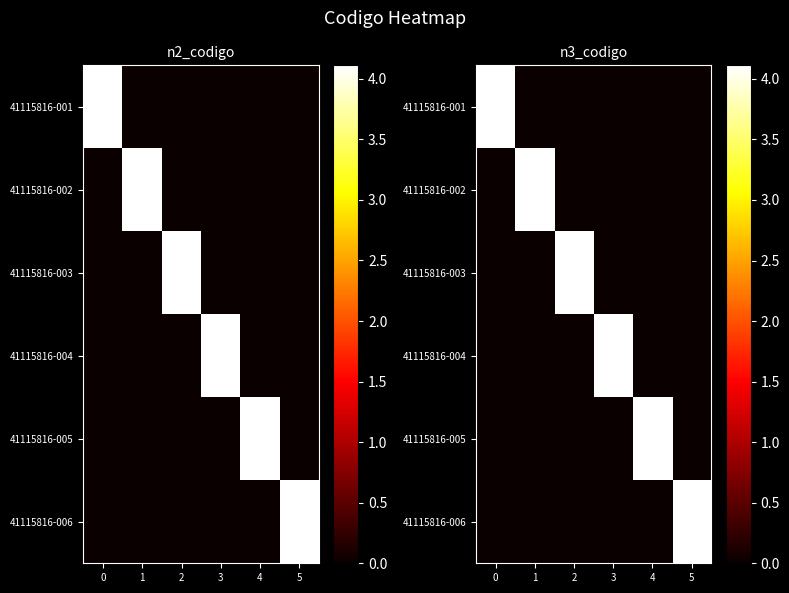

List the labels in order of 41115816-003 value, largest first.

2, 0, 1, 3, 4, 5